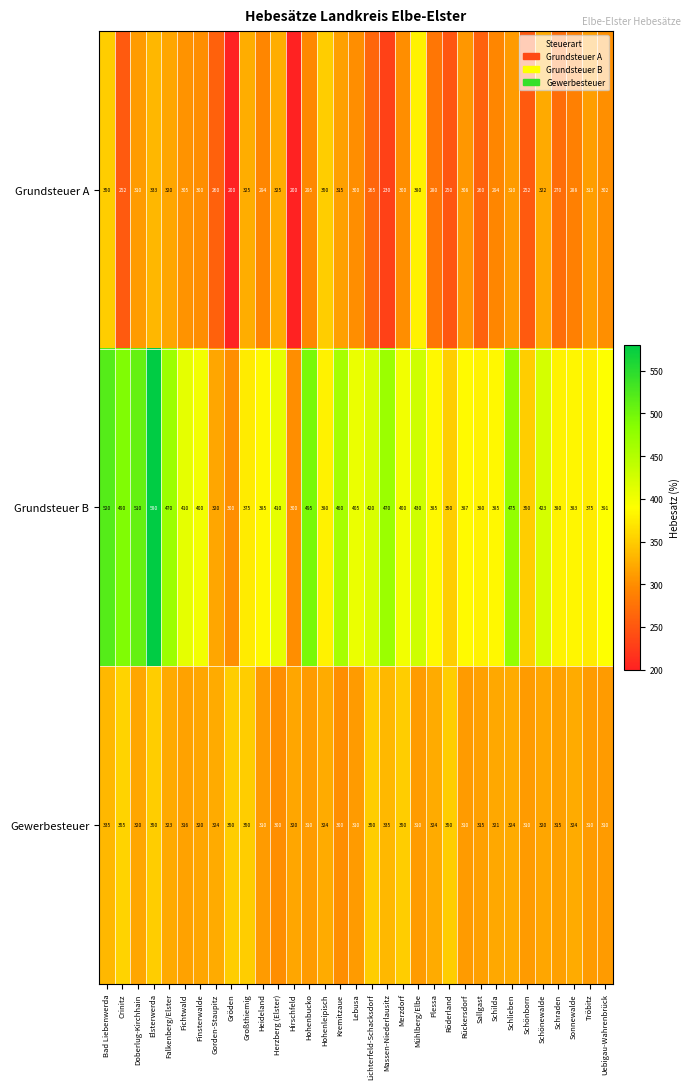

What is the spread (max minus min) of values at Lebusa?

105